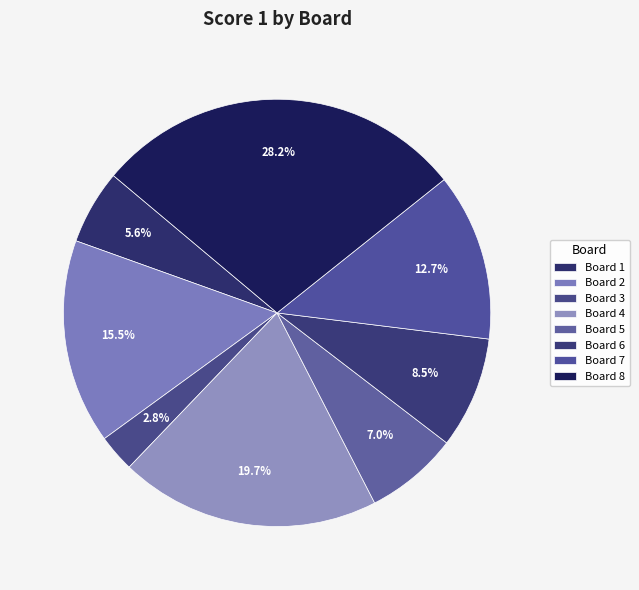

How many slices are in this pie chart?

8